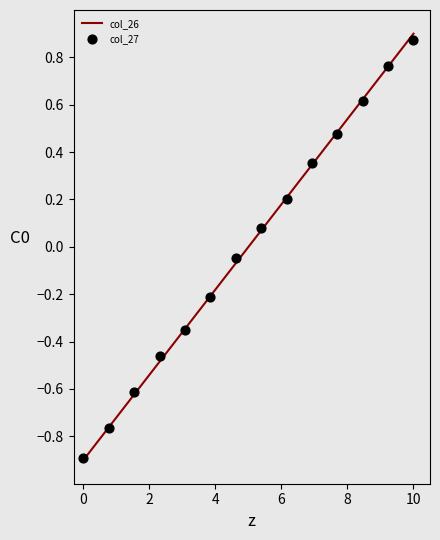

Is it true that col_26 equals 0.3 at 10?

False